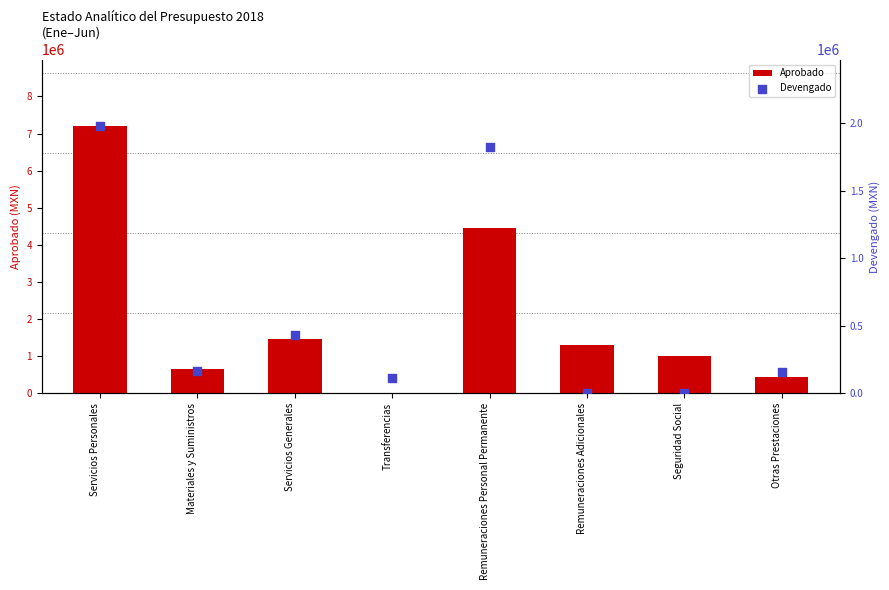

Which series reaches the minimum Y coordinate?

Aprobado